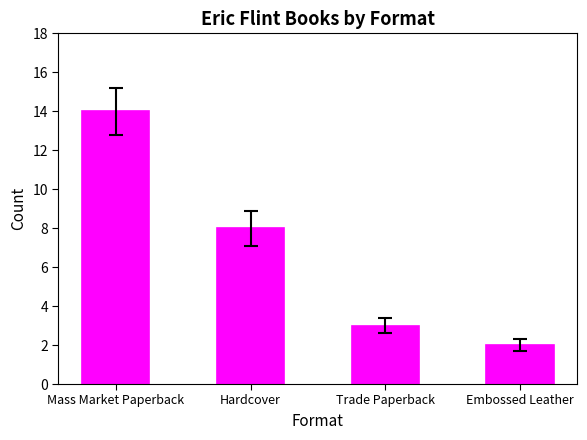

Reading left to right, list all the values displayed in this chart.

Mass Market Paperback=14	Hardcover=8	Trade Paperback=3	Embossed Leather=2